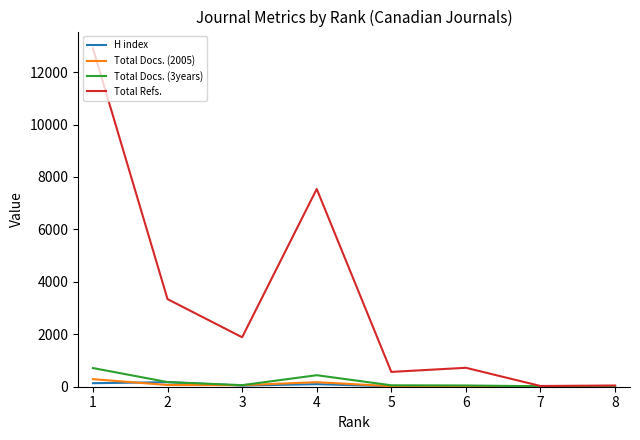

Is the value of Total Refs. at 2 greater than the value of Total Docs. (2005) at 2?

Yes